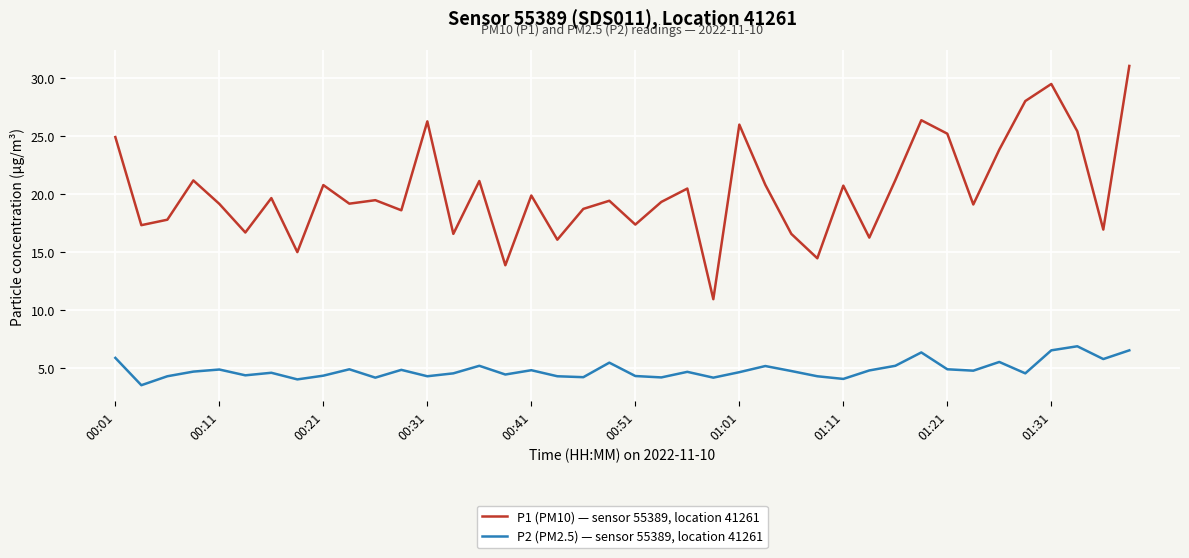

List the series in order of their peak value, lowest first.

P2 (PM2.5) — sensor 55389, location 41261, P1 (PM10) — sensor 55389, location 41261